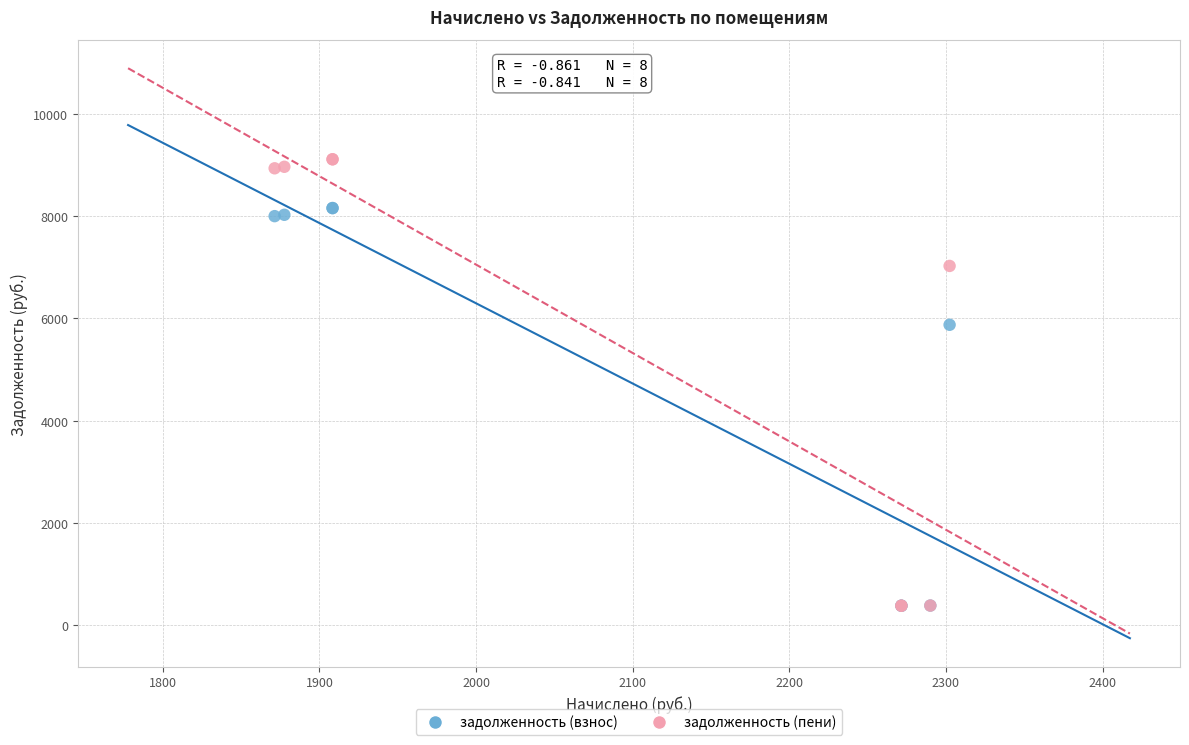

In the задолженность (пени) series, what Y value is closest to 4744?

7024.5